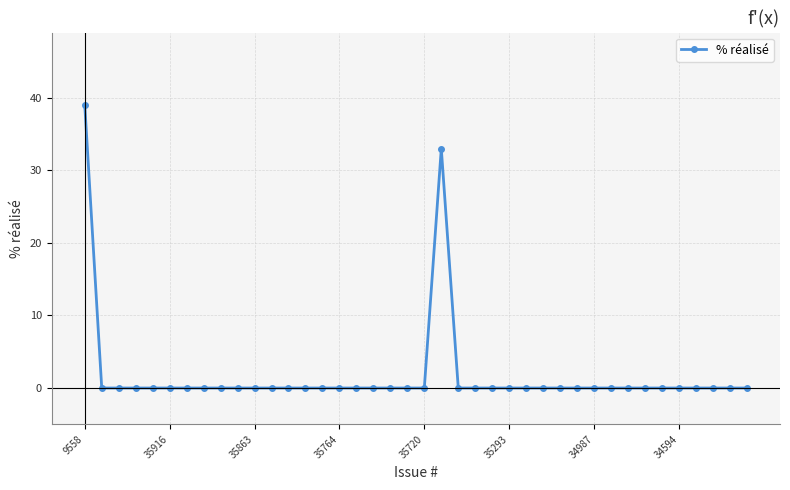

True or false: the data has more than 0 interior local peaks.

True